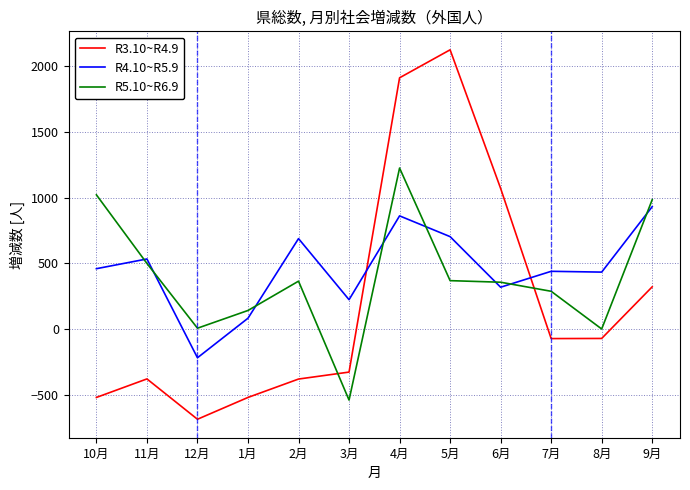

How many interior local peaks does the R3.10~R4.9 series have?

2